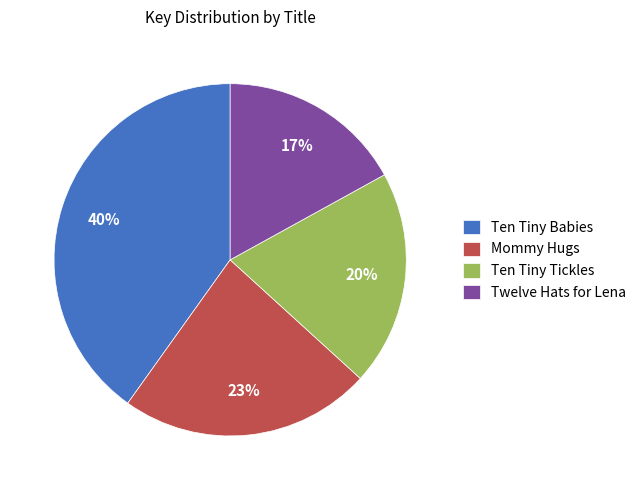

To the nearest percent, what is the average slice percentage?

25%